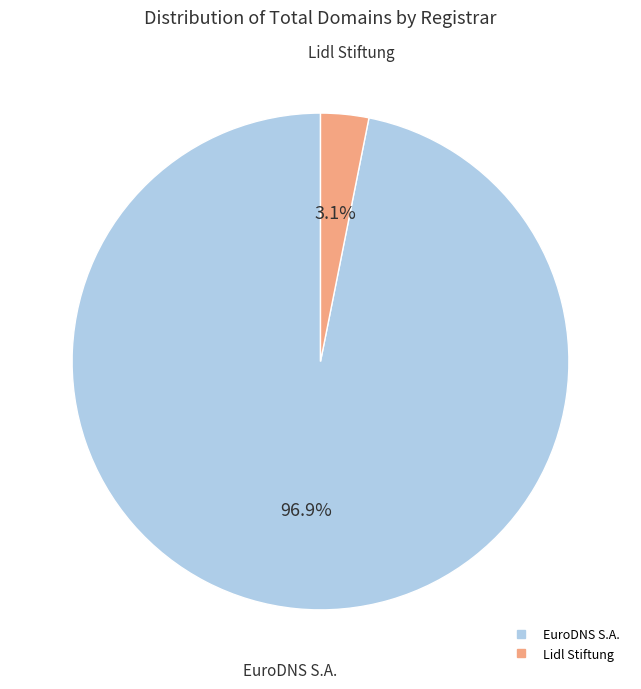

Between Lidl Stiftung and EuroDNS S.A., which is larger?

EuroDNS S.A.